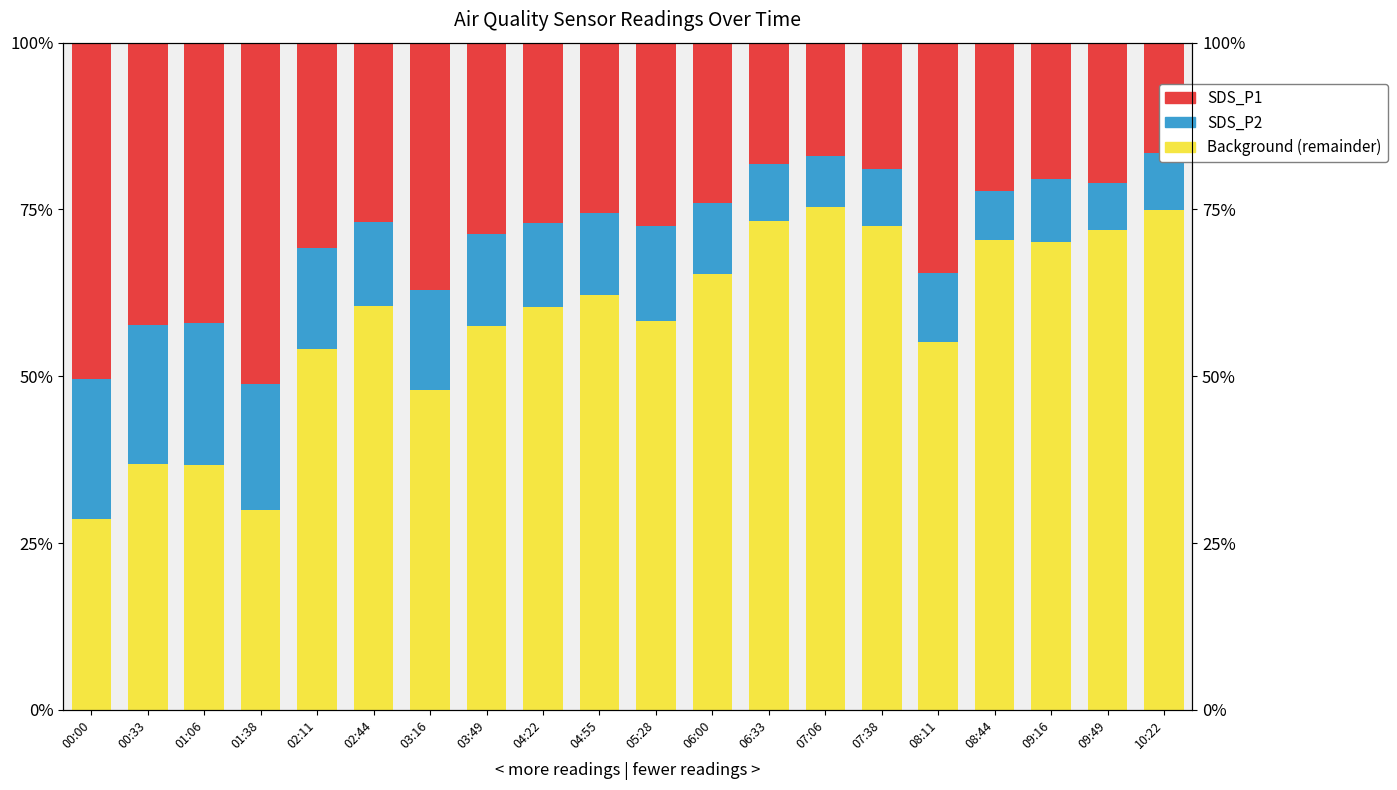

How many values in the SDS_P1 series are below 26?

9